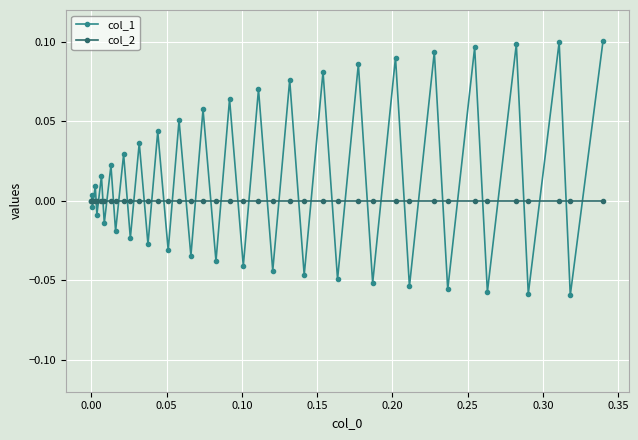

Which series has the largest total across all categories?

col_1